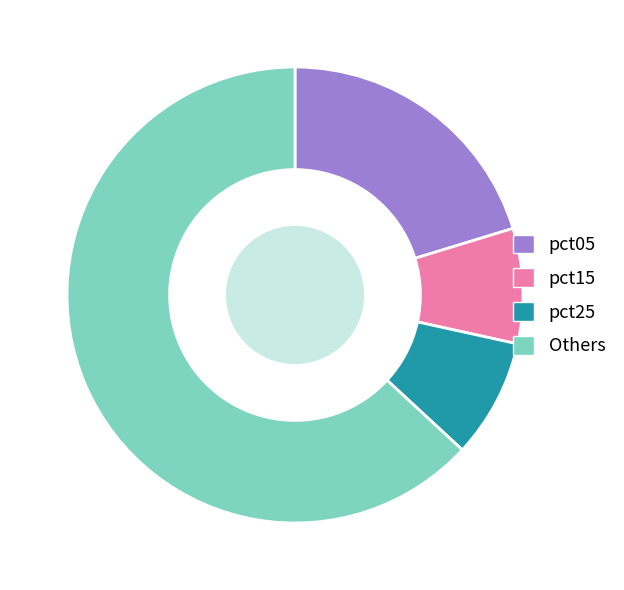

Approximately how many times larger is the value at pct05 compared to Others?

0.3